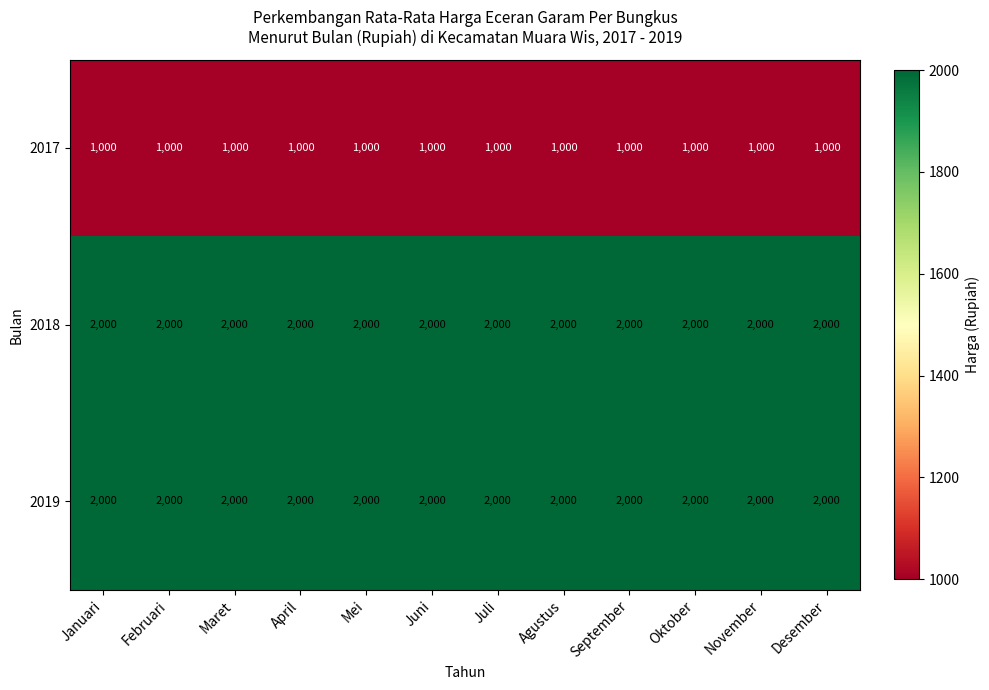

The 2018 series shows 2000 at Mei. True or false?

True